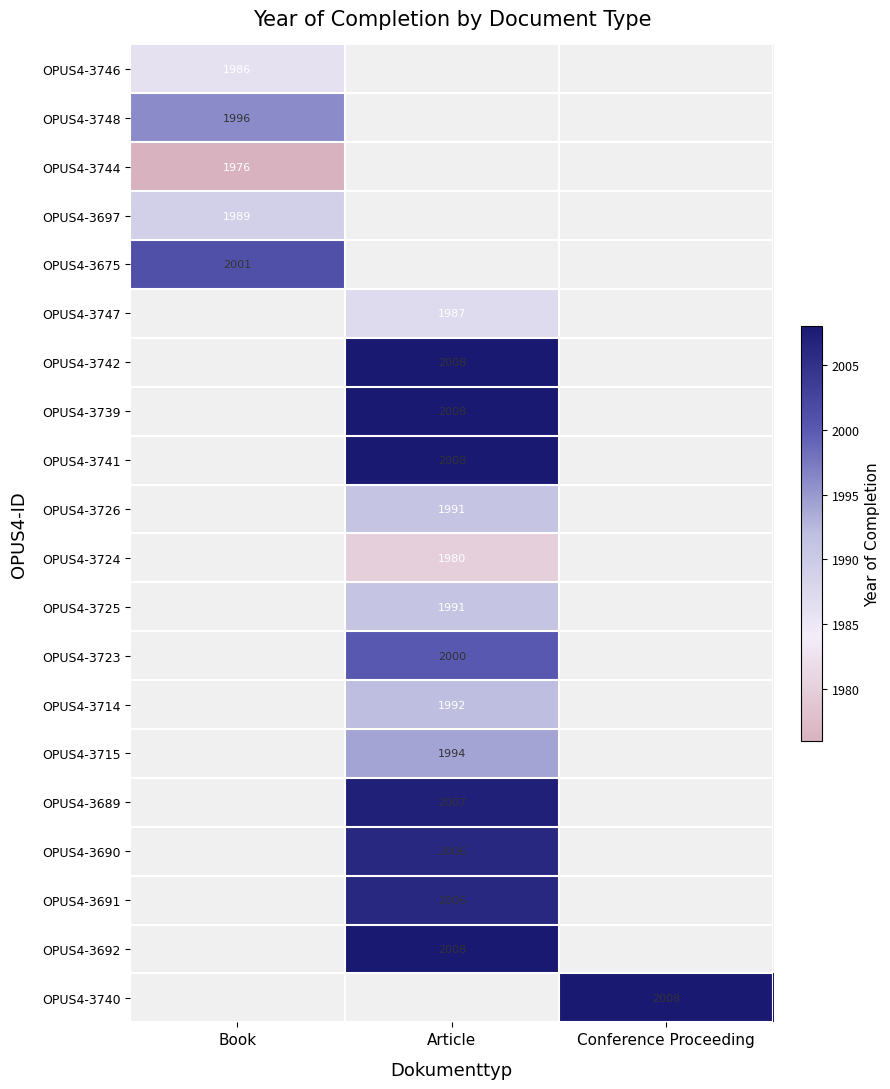

True or false: OPUS4-3697 has a value of 1272 at Book.

False